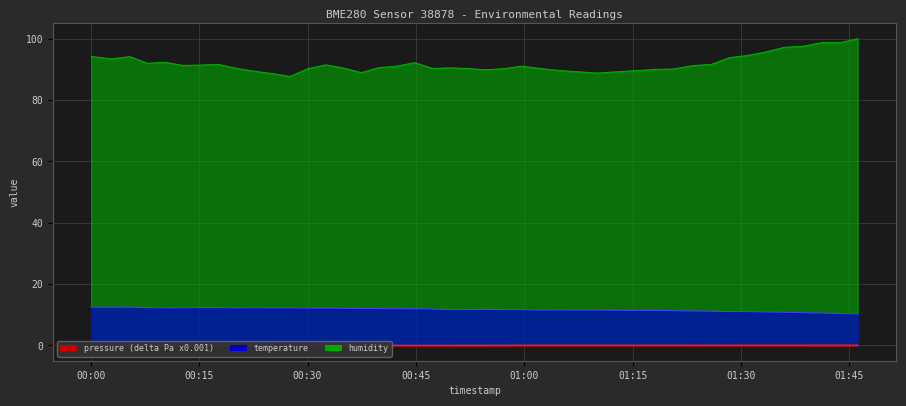

True or false: pressure and temperature intersect in this chart.

False